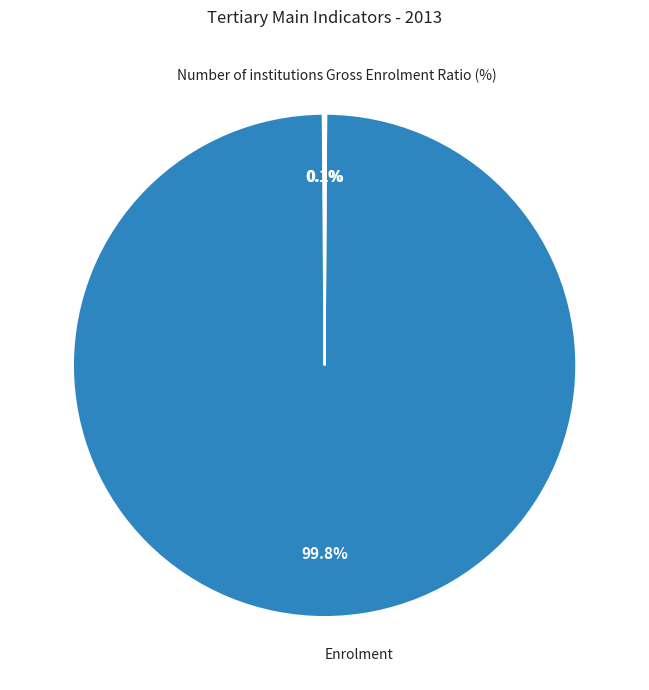

What is the largest slice in the pie chart?

Enrolment